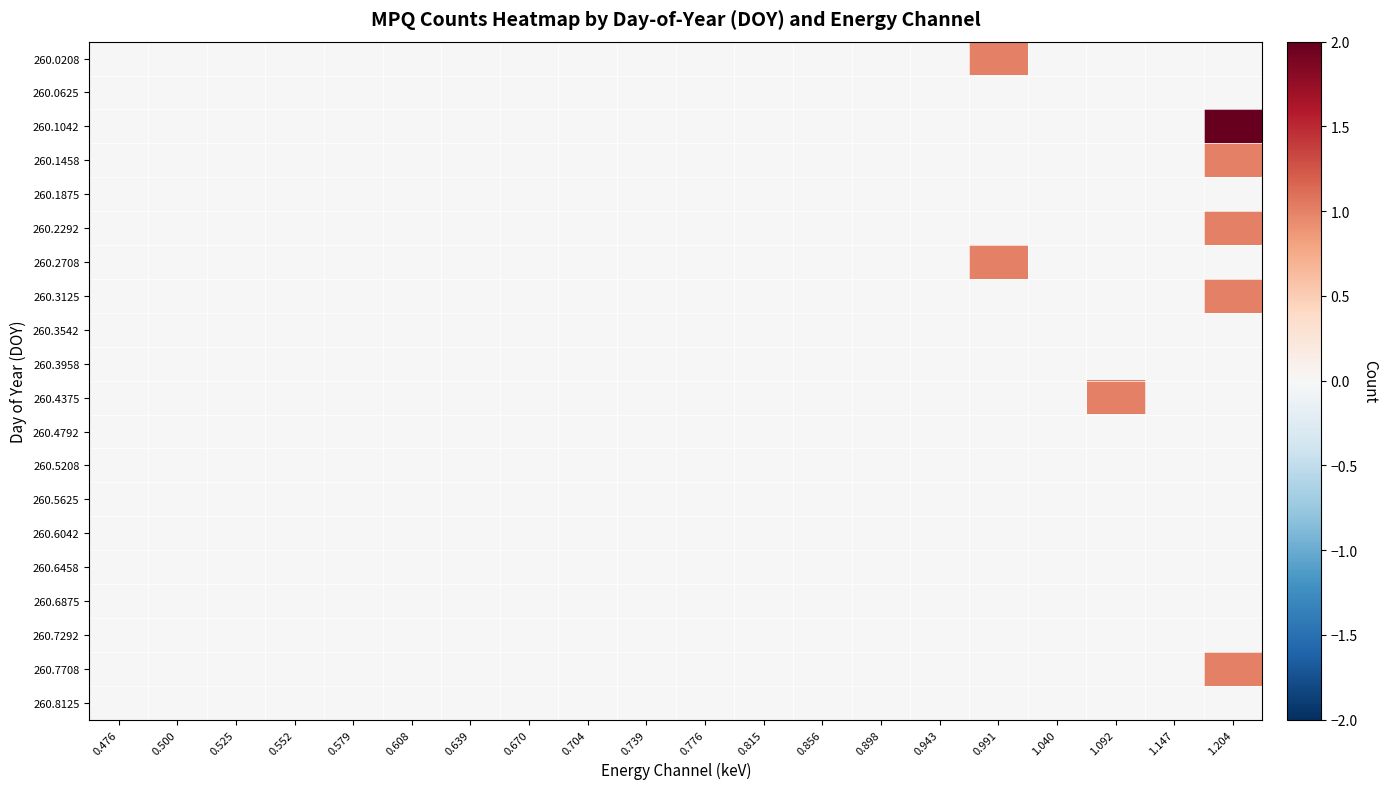

Rank the series at 0.704 from lowest to highest value.

260.0208, 260.0625, 260.1042, 260.1458, 260.1875, 260.2292, 260.2708, 260.3125, 260.3542, 260.3958, 260.4375, 260.4792, 260.5208, 260.5625, 260.6042, 260.6458, 260.6875, 260.7292, 260.7708, 260.8125